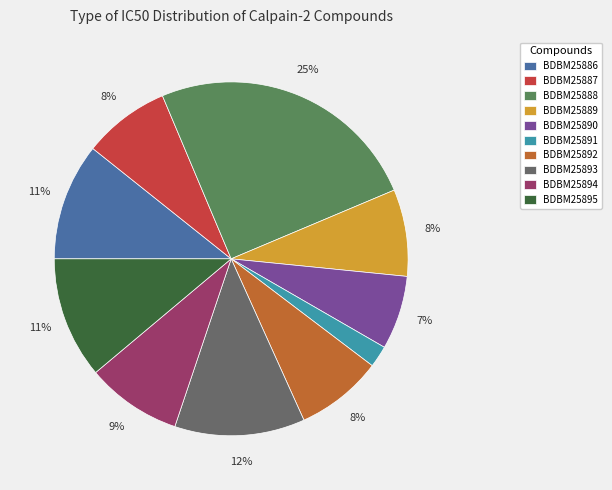

Rank the categories by value from lowest to highest.

BDBM25891, BDBM25890, BDBM25887, BDBM25889, BDBM25892, BDBM25894, BDBM25886, BDBM25895, BDBM25893, BDBM25888